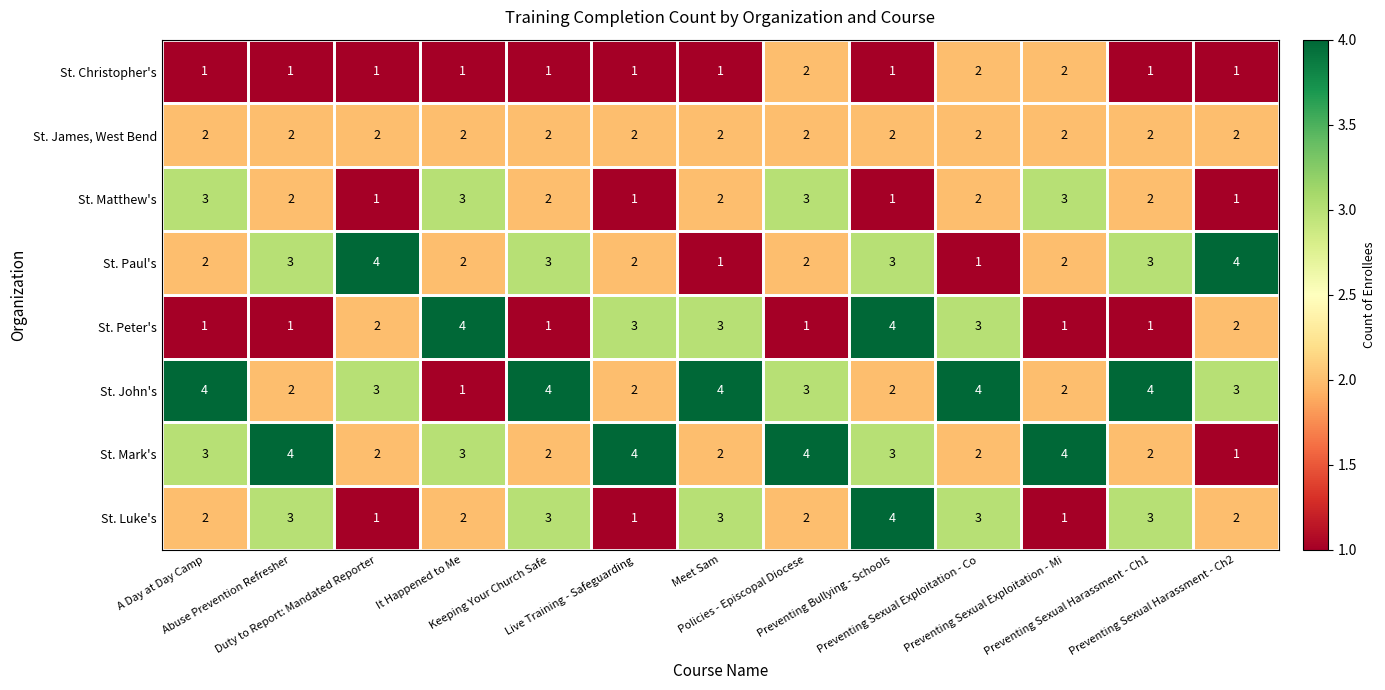

How many distinct data groups are displayed?

8